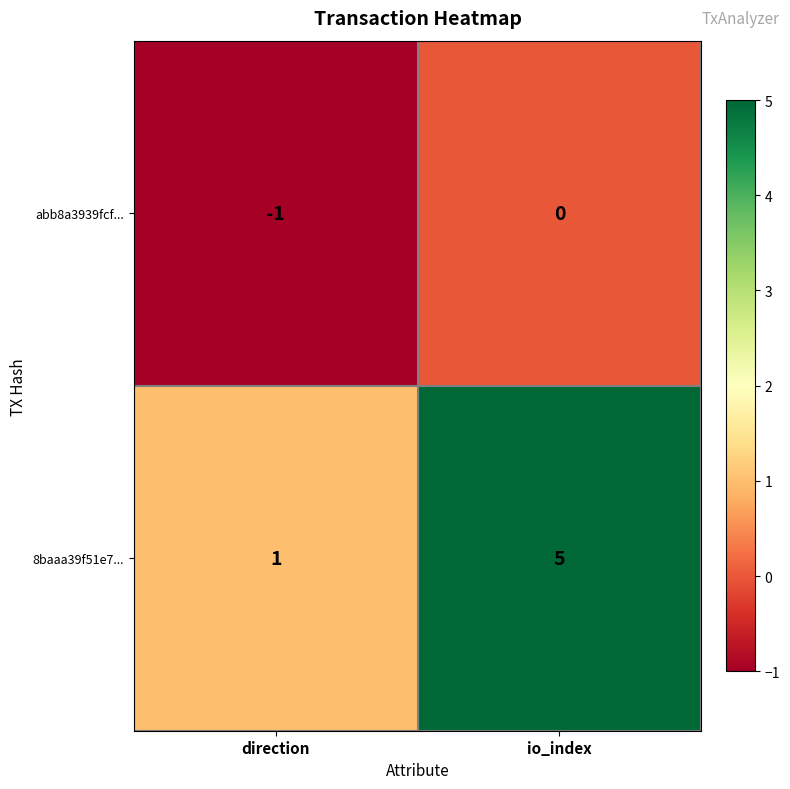

How many distinct data groups are displayed?

2